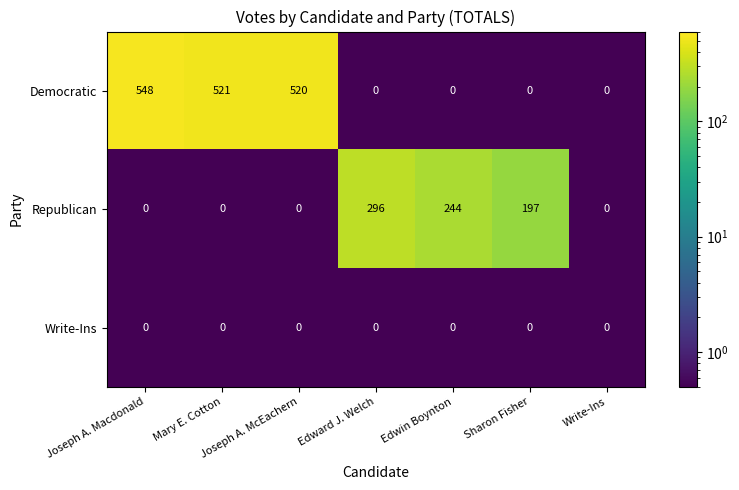

List the series in order of their overall mean, highest first.

Democratic, Republican, Write-Ins